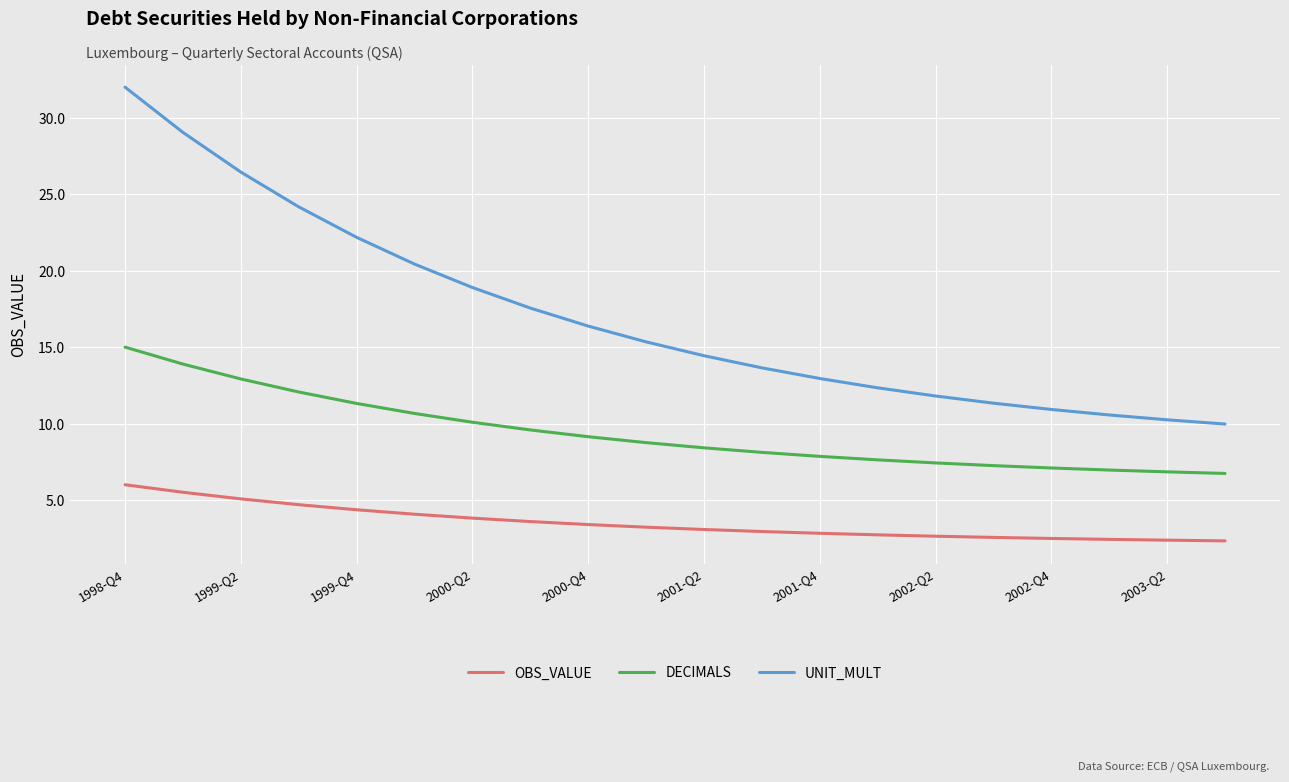

Which series has the largest range (max minus min)?

UNIT_MULT